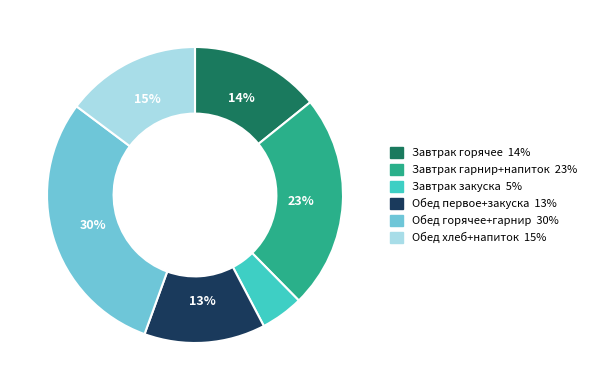

To the nearest percent, what is the difference between the largest and smallest slice percentages?

25%